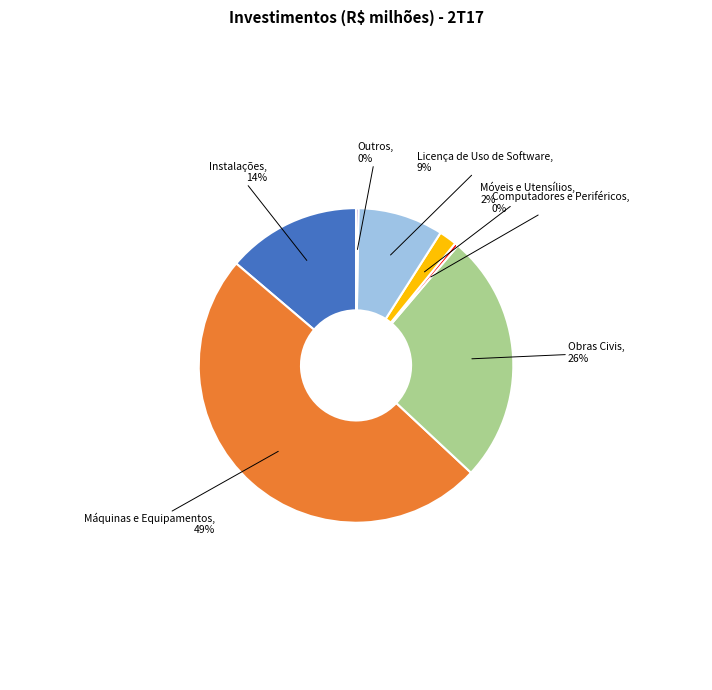

To the nearest percent, what is the average slice percentage?

14%